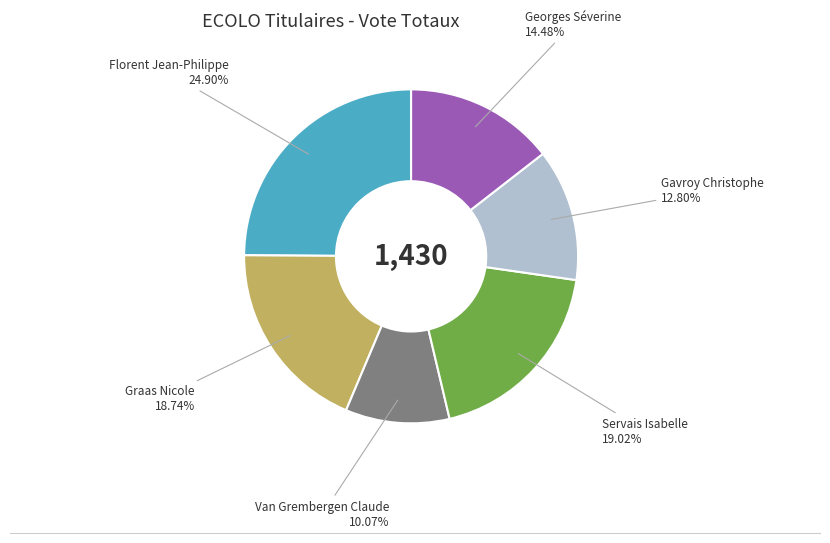

To the nearest percent, what is the difference between the largest and smallest slice percentages?

15%